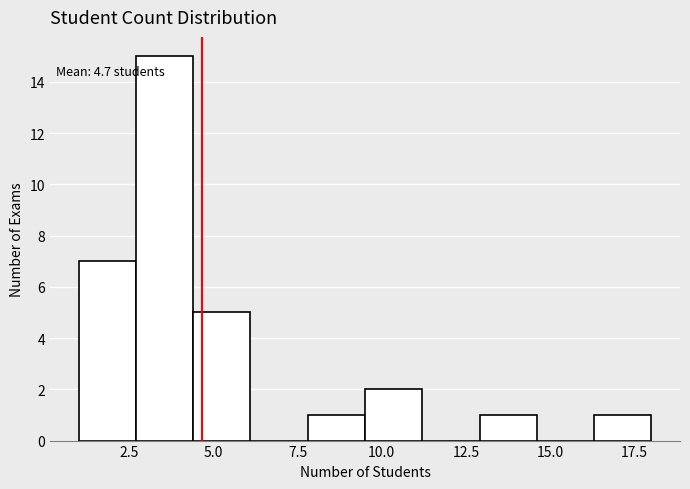

Around what value on the x-axis is the tallest bar? Give the approximate position of its centre, as read against the axis.

3.5